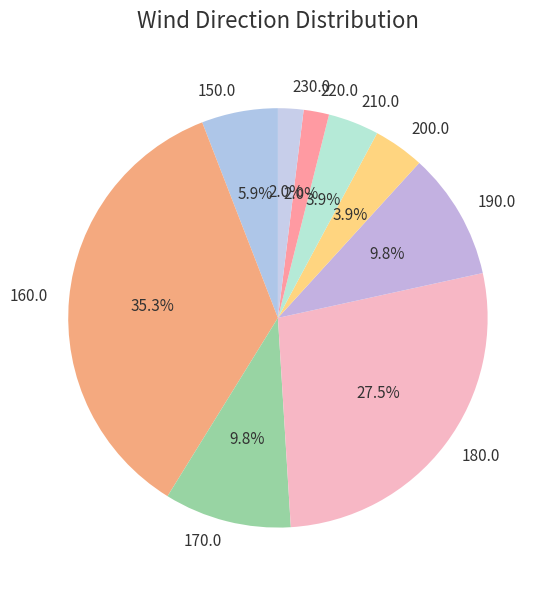

What percentage is the 170.0 slice, to the nearest percent?

10%